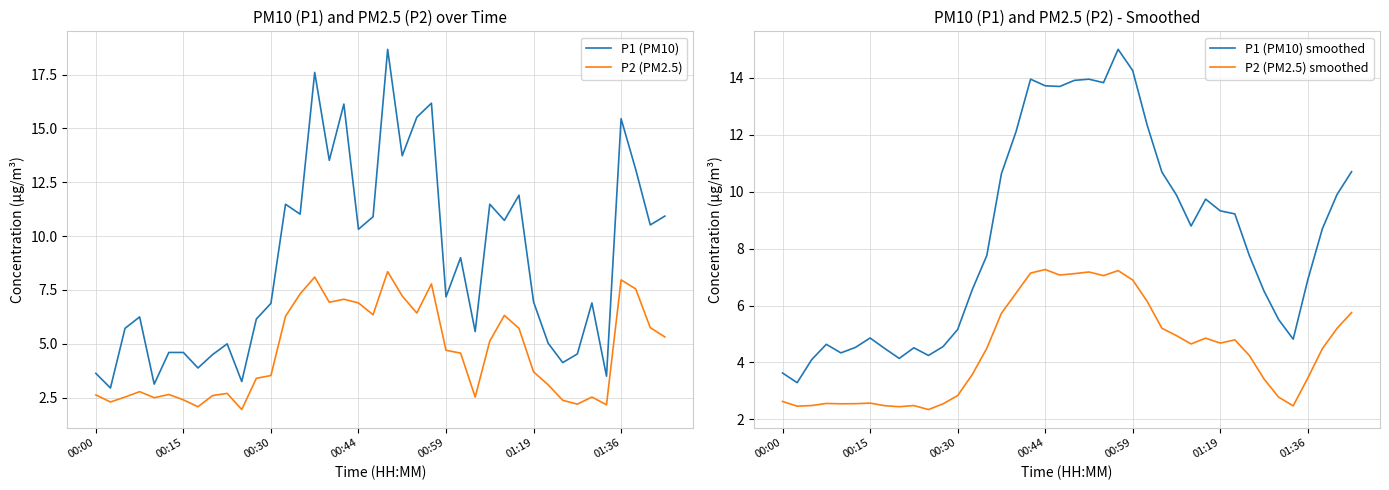

Which has a higher value, 21 or 29?

21